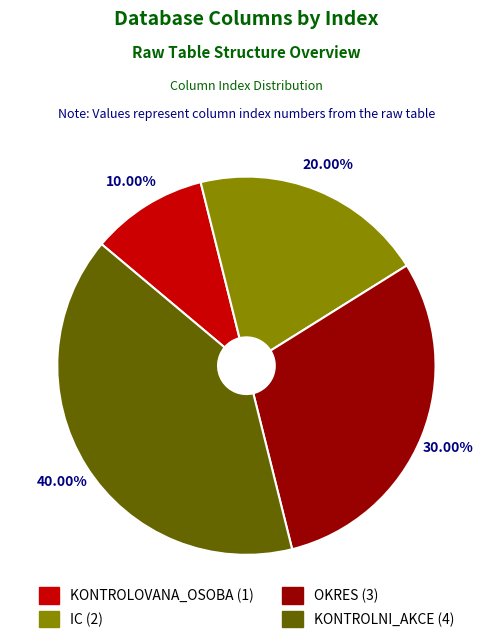

The KONTROLNI_AKCE slice represents 26% of the pie. True or false?

False